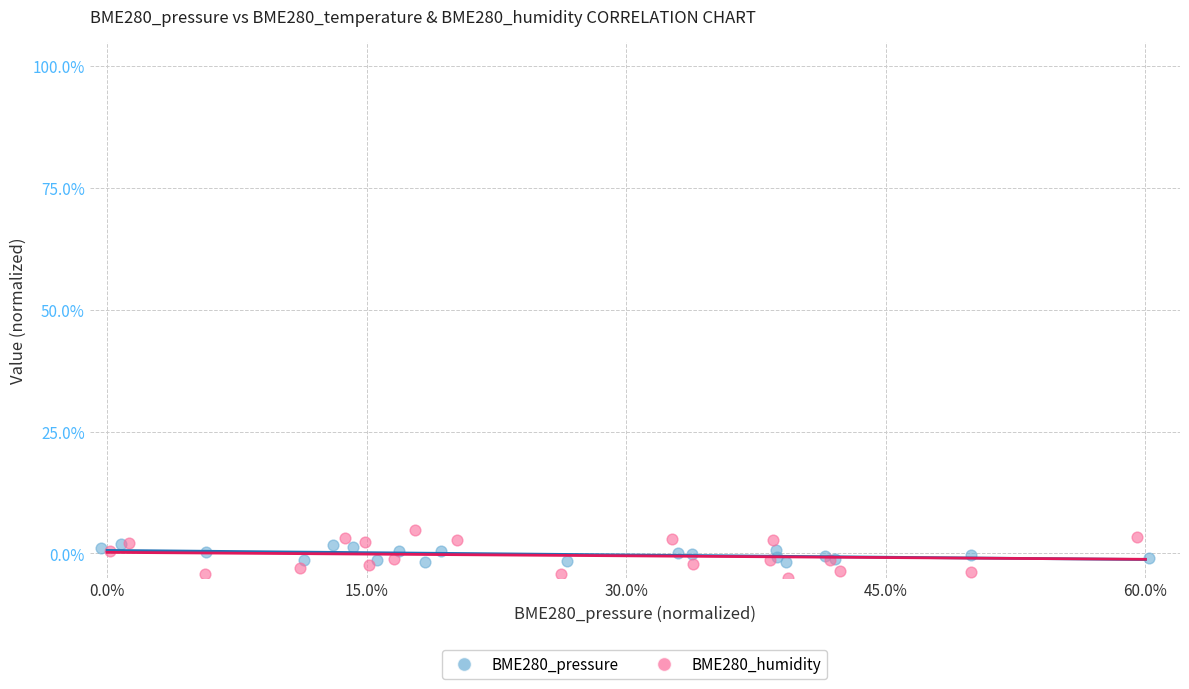

Which series has the widest spread of Y values?

BME280_humidity